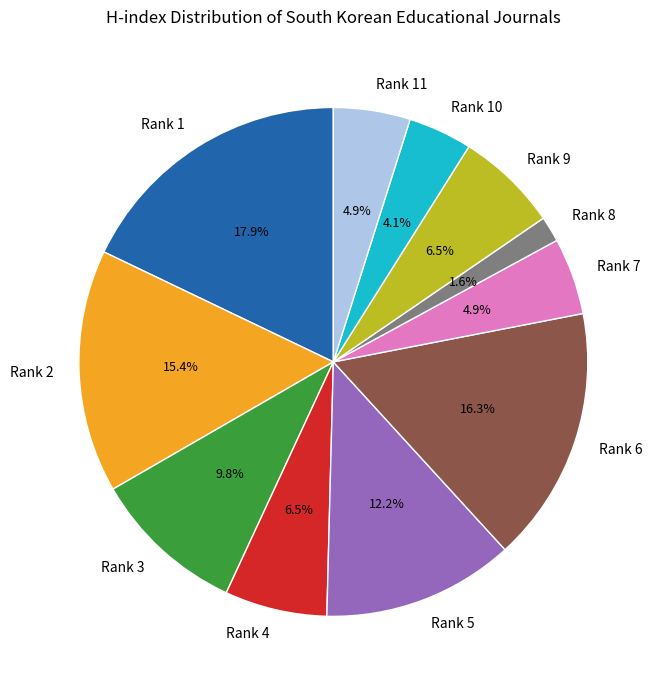

What is the smallest slice in the pie chart?

Rank 8